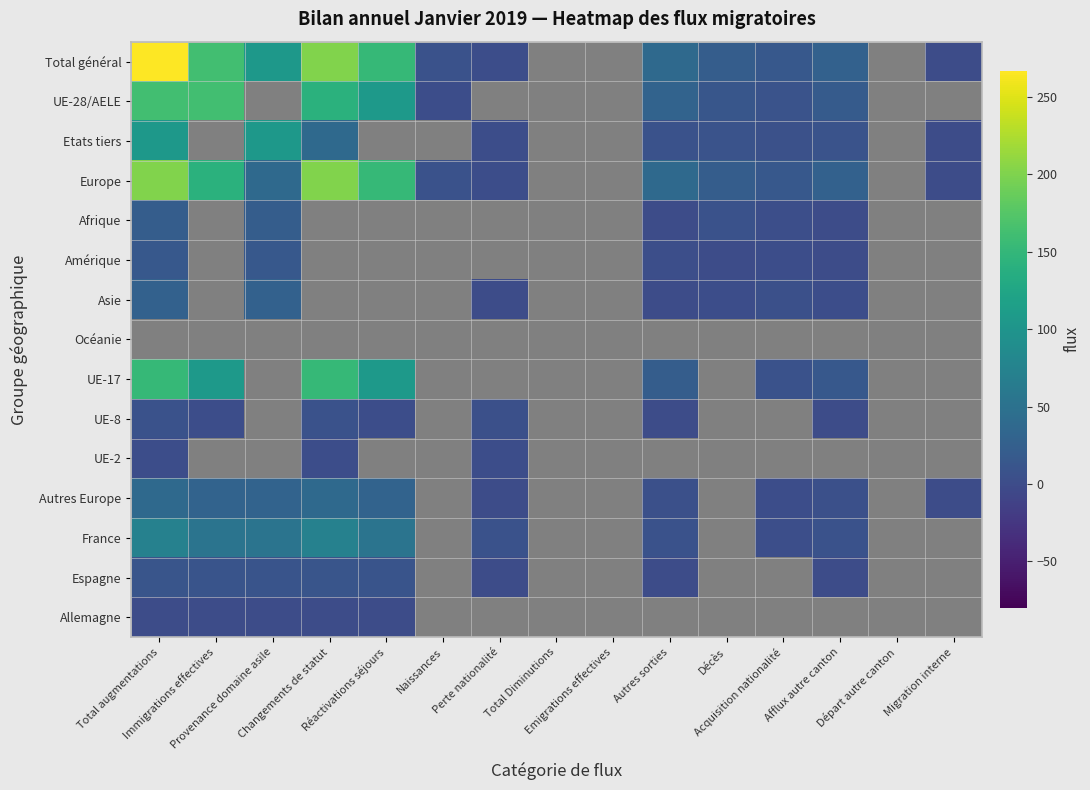

What is the spread (max minus min) of values at Perte nationalité?

7.0